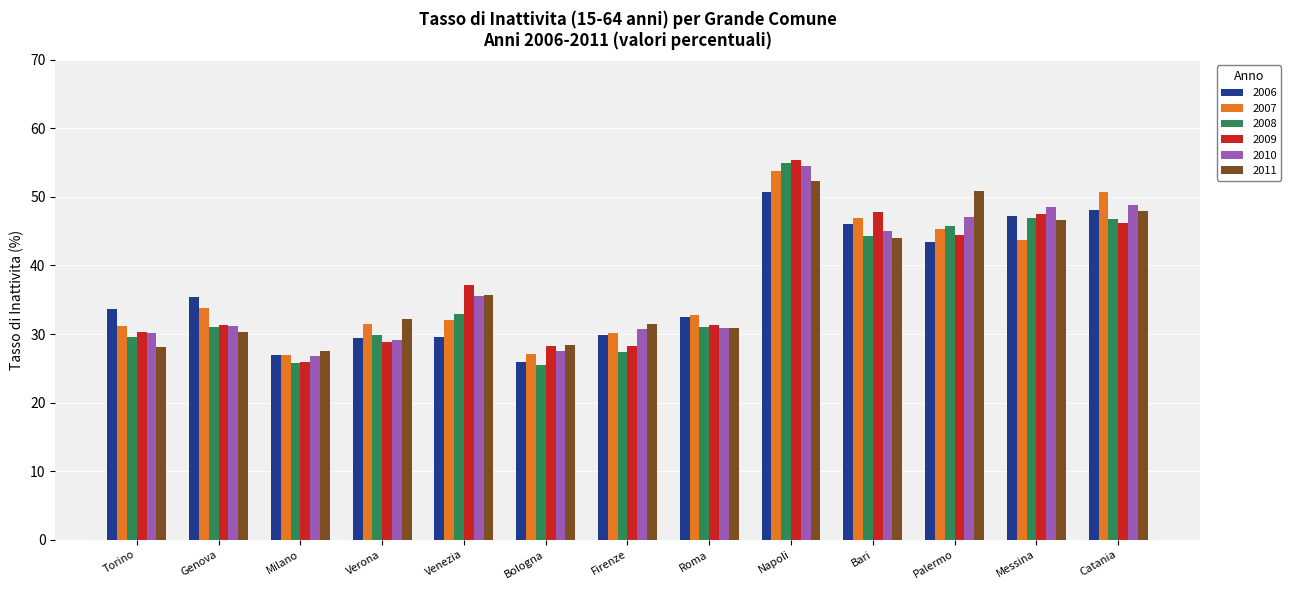

At which category is the sum across all series the highest?

Napoli